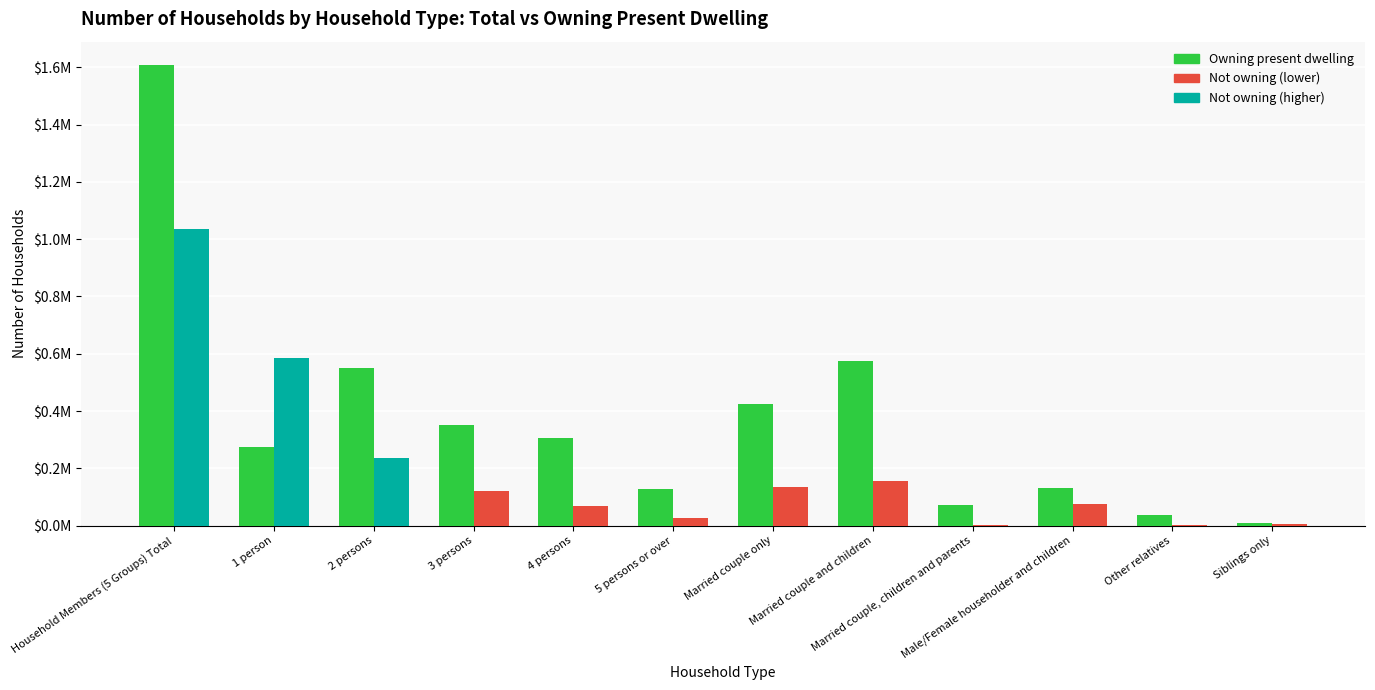

How many values exceed 306000?

5